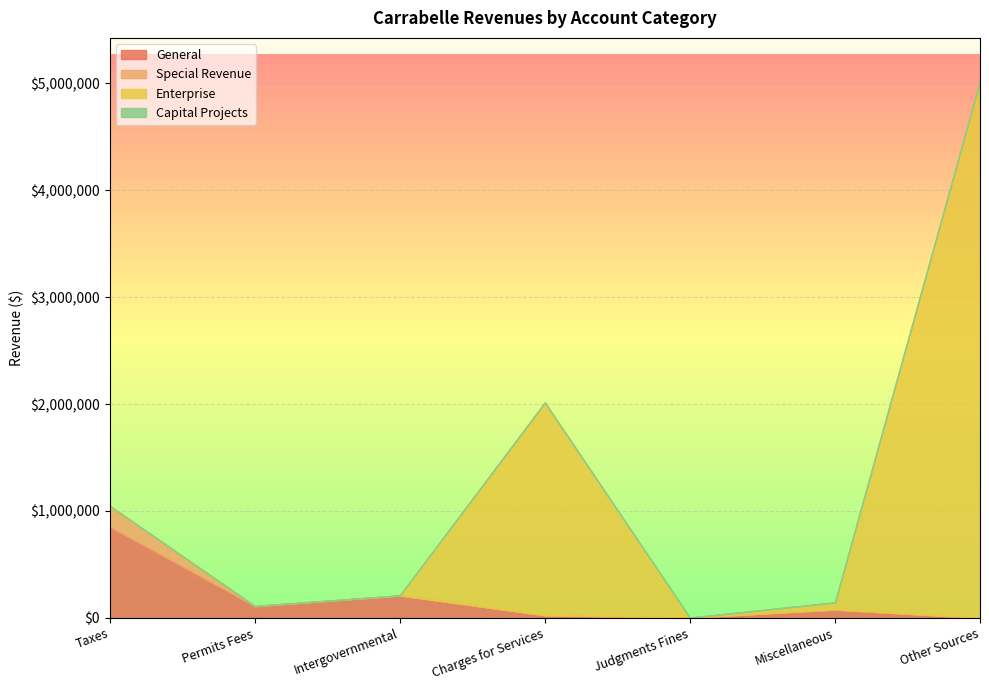

What is the label of the 7th point from the left?

Other Sources